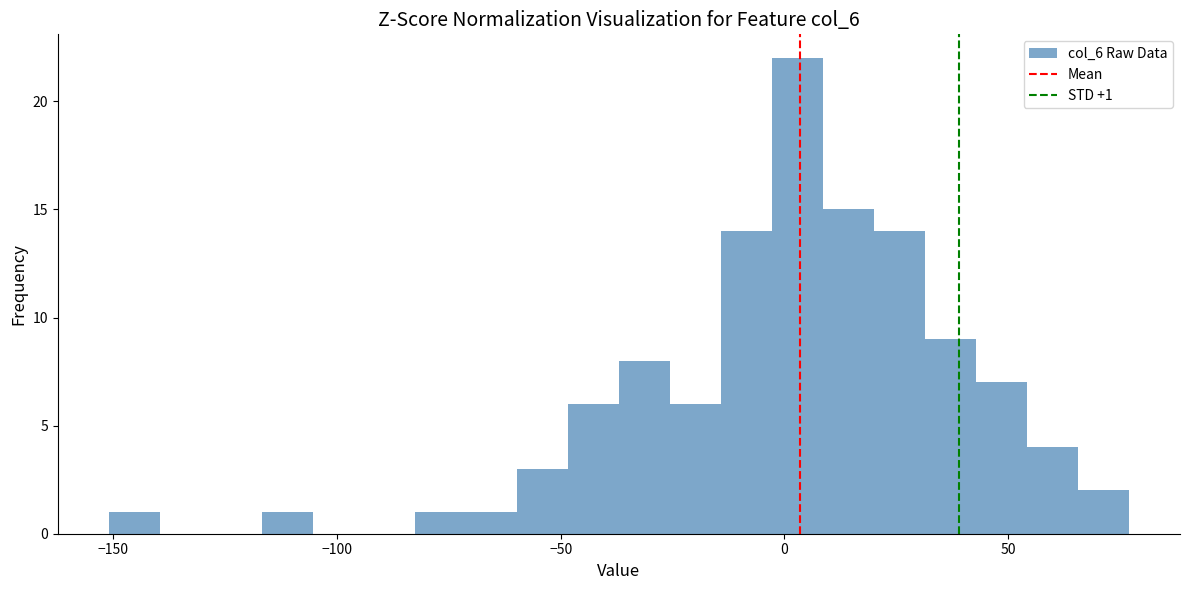

Read against the x-axis, roughly where is the centre of the tallest bar?

5